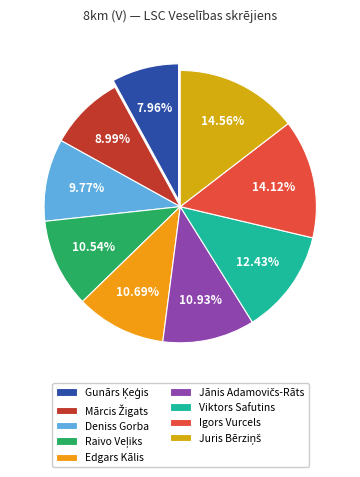

Count the number of slices in the pie.

9